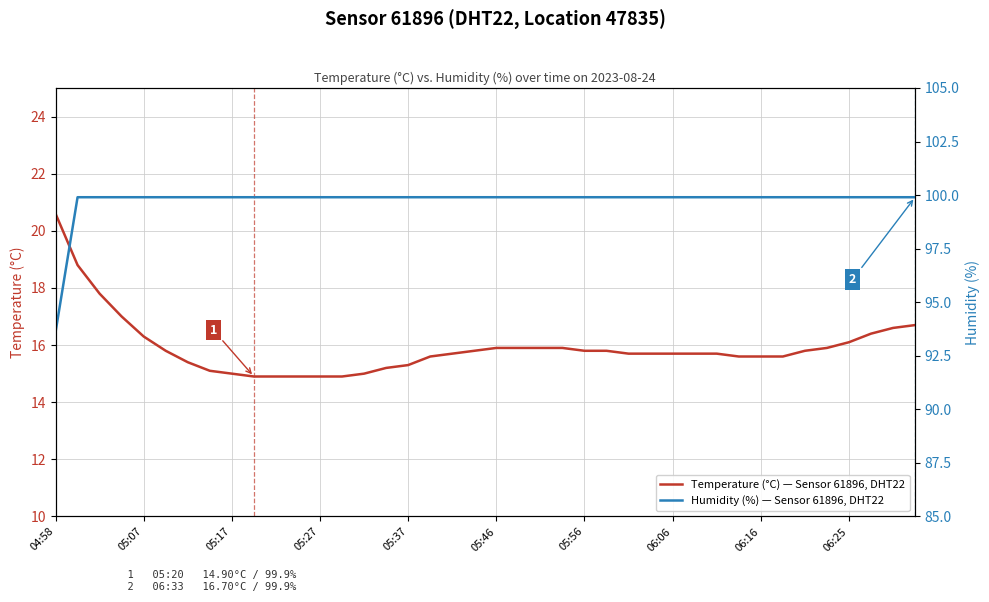

Where does the Temperature (°C) — Sensor 61896, DHT22 series first go above 15?

04:58